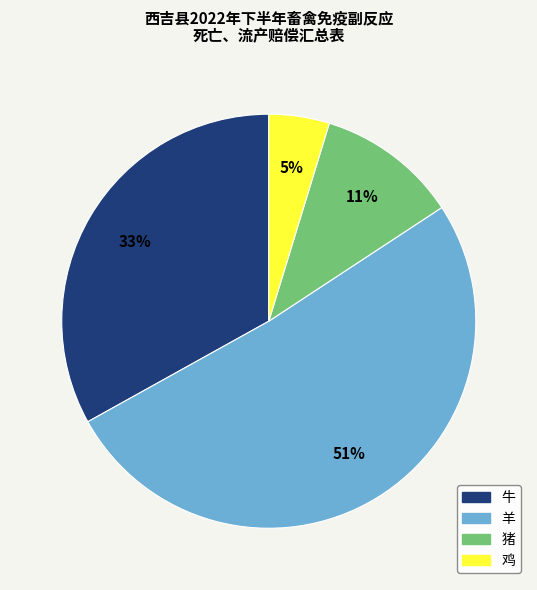

Is the sum of 鸡 and 羊 greater than half?

Yes